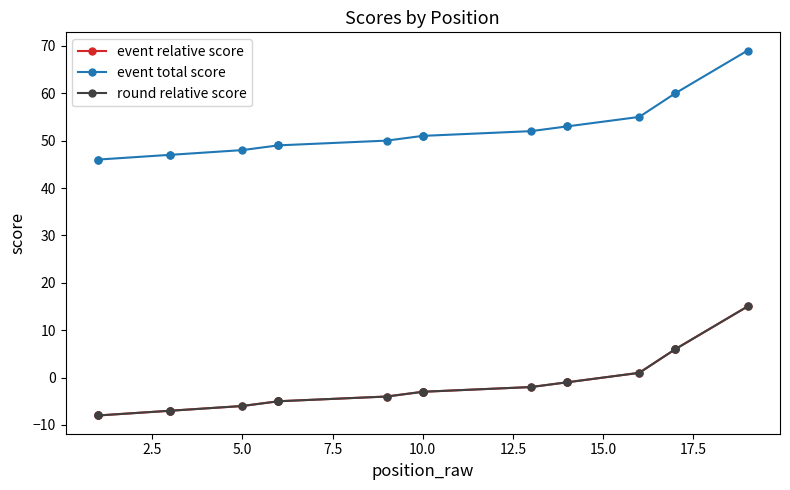

Is this an area chart (filled region under the line)?

No